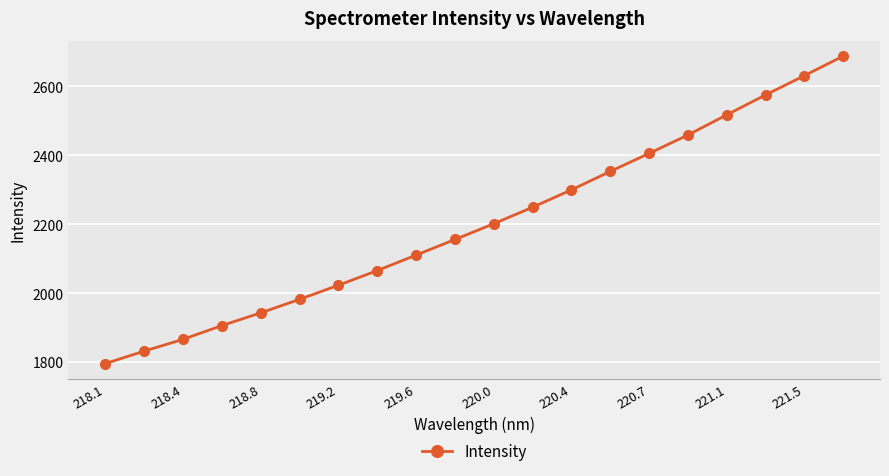

What is the greatest value displayed?

2687.9